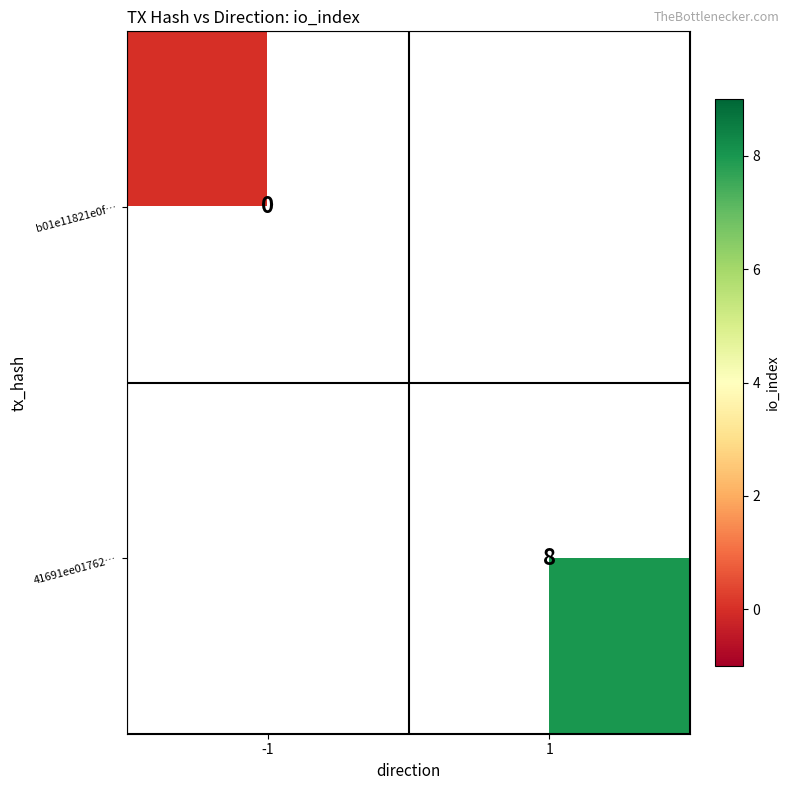

What is the maximum value shown in the chart?

8.0